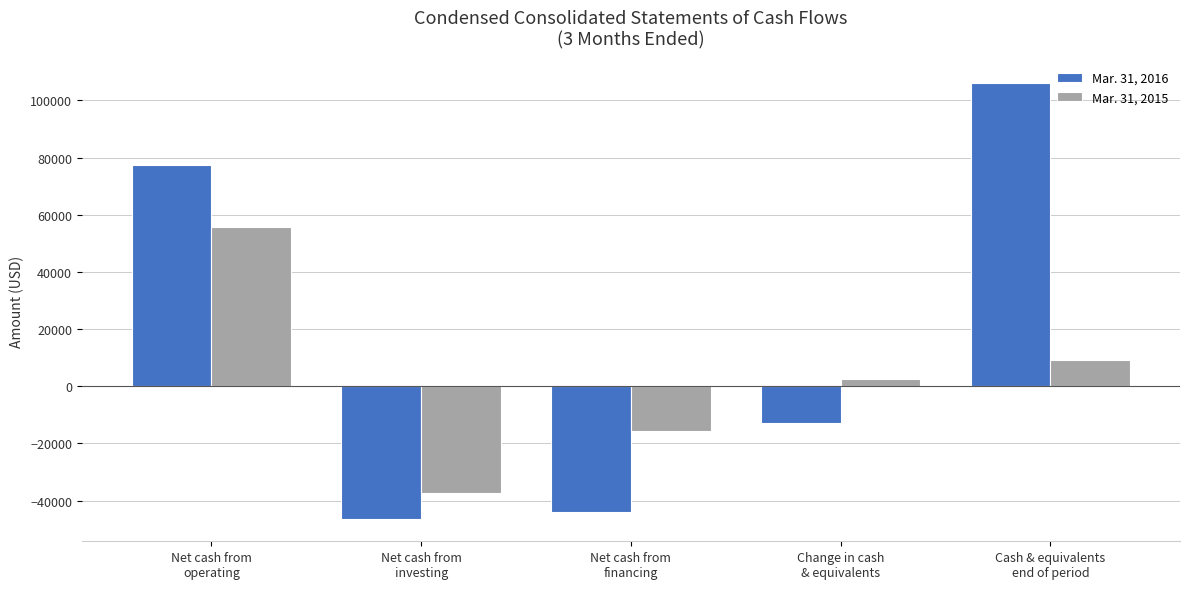

List the series in order of their peak value, lowest first.

Mar. 31, 2015, Mar. 31, 2016